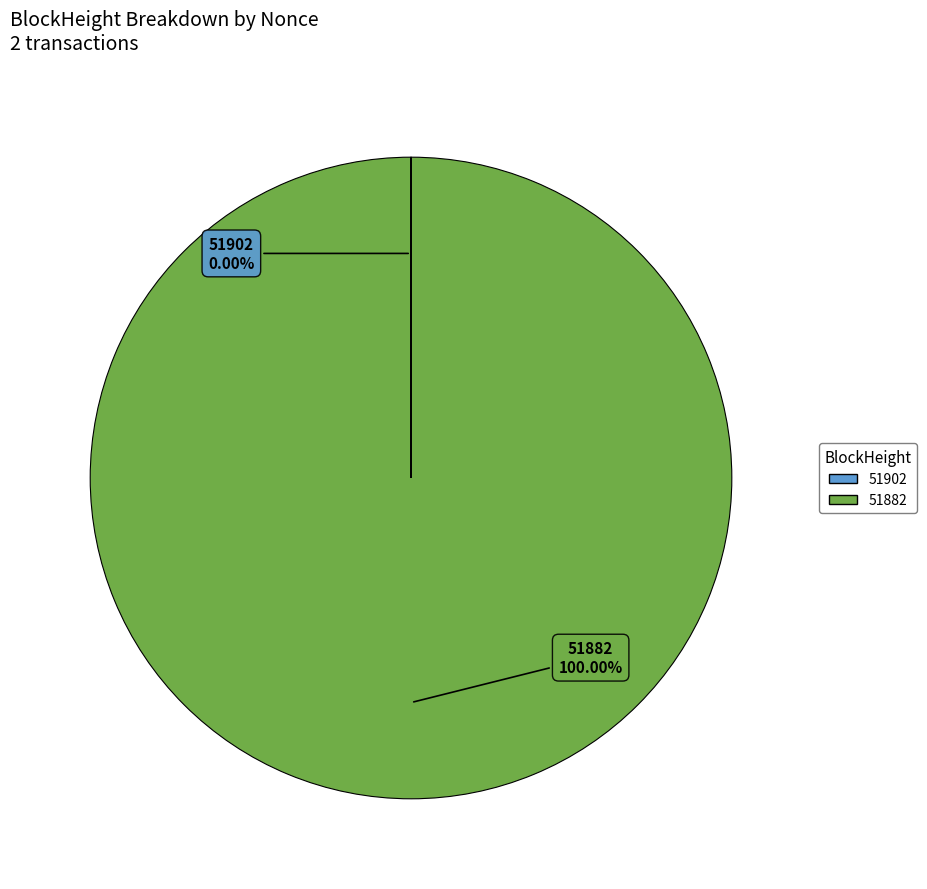

To the nearest percent, what is the average slice percentage?

50%